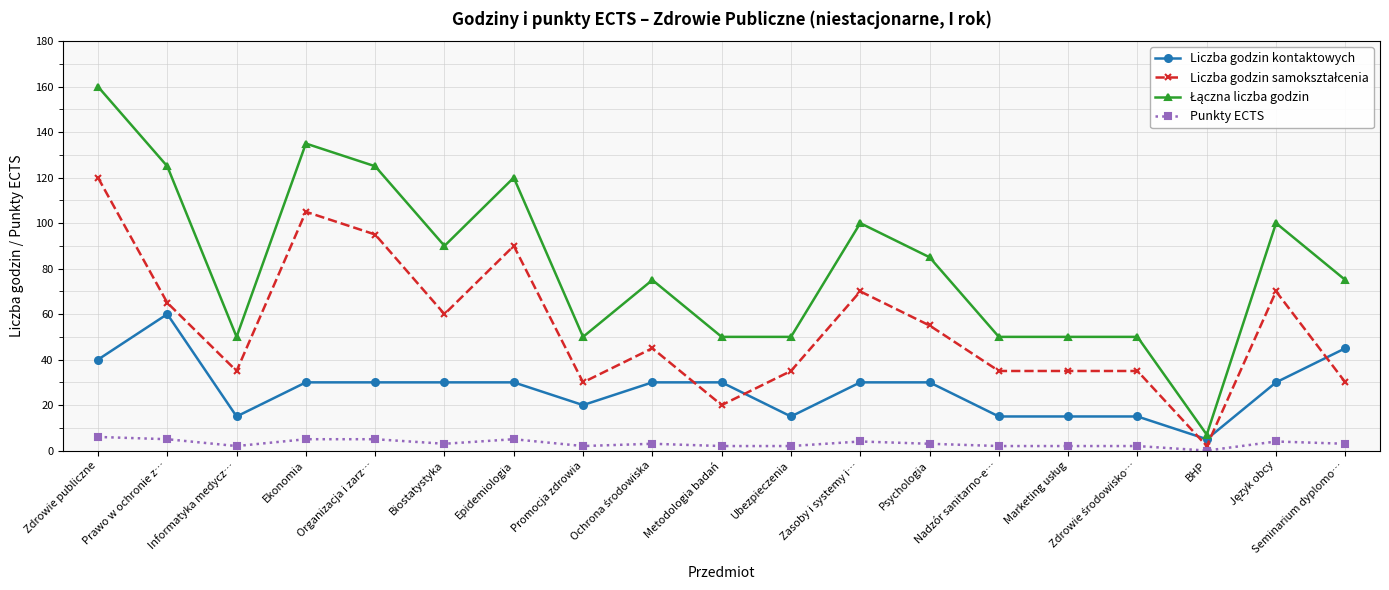

At which category is the sum across all series the highest?

Zdrowie publiczne